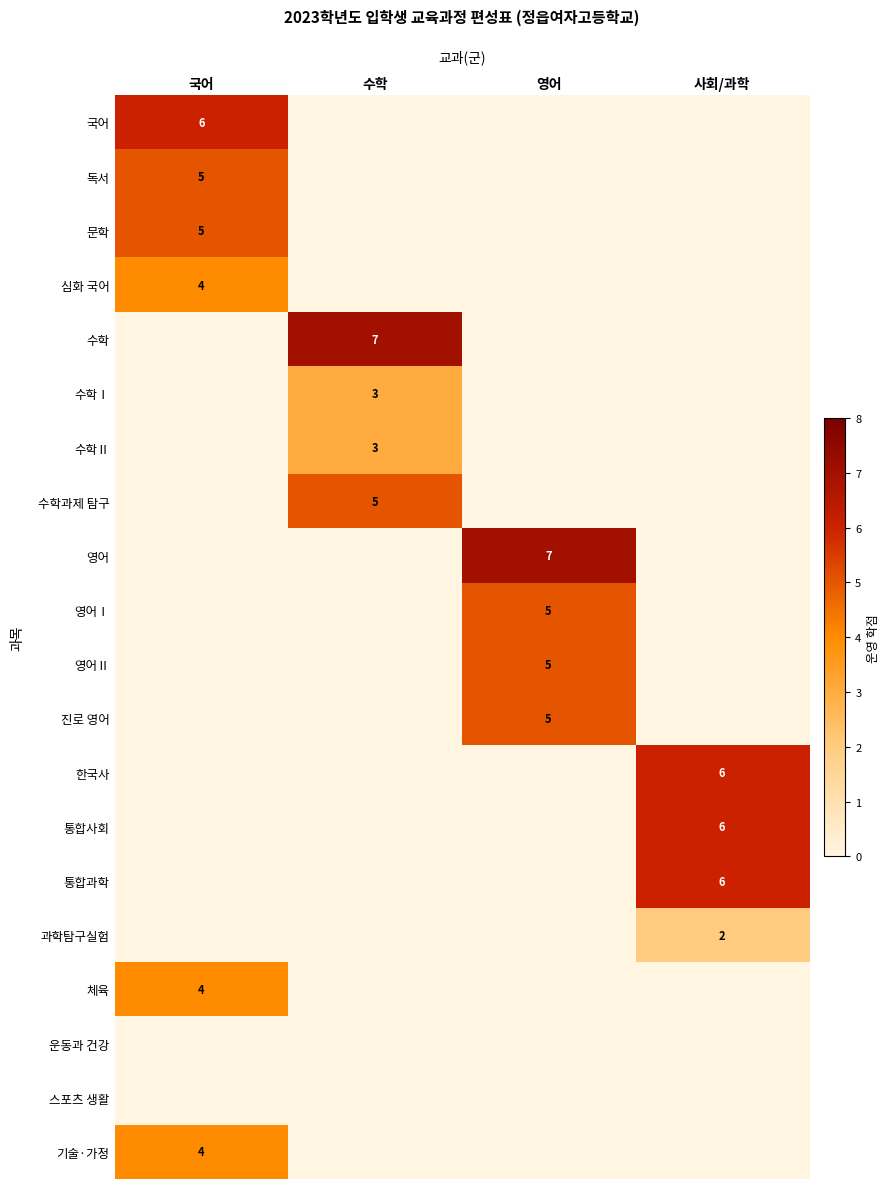

The value of 영어Ⅱ at 영어 is 3. True or false?

False